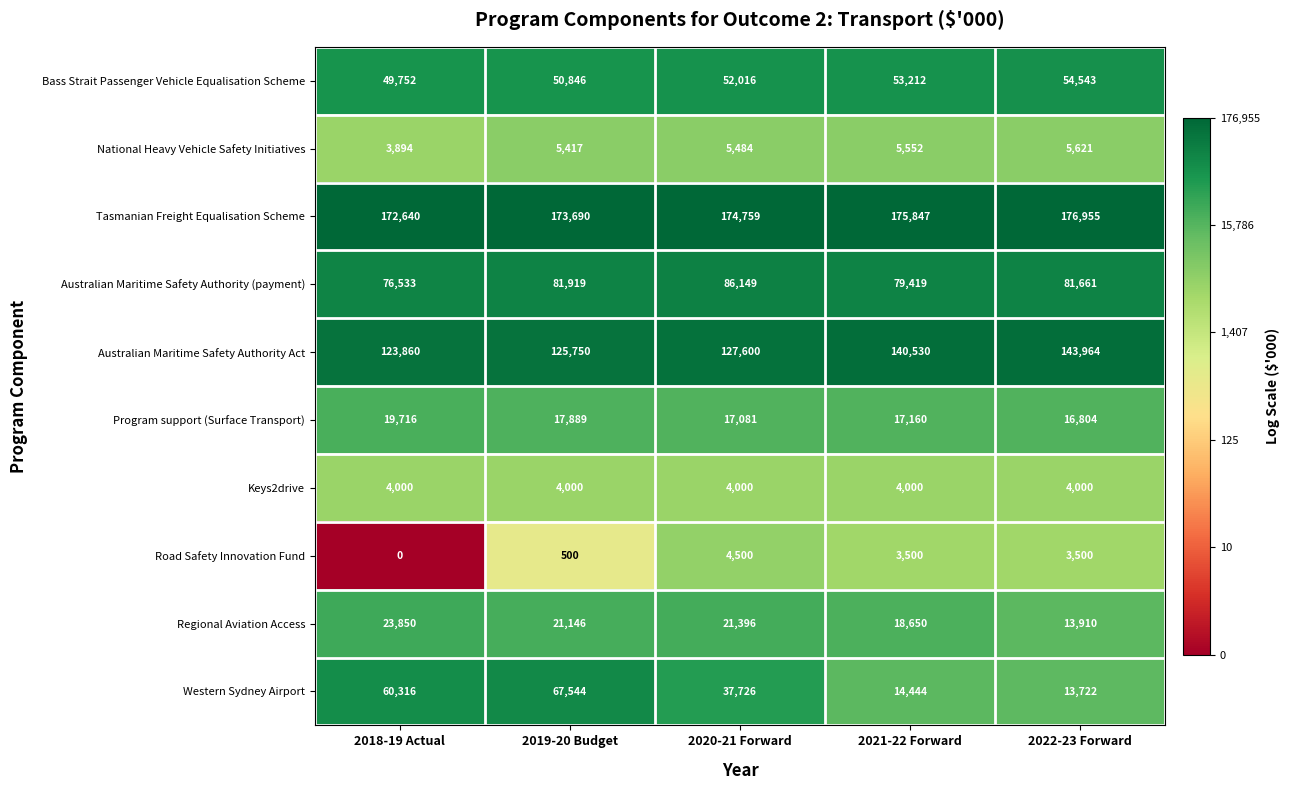

Is it true that Bass Strait Passenger Vehicle Equalisation Scheme equals 50846 at 2019-20 Budget?

True